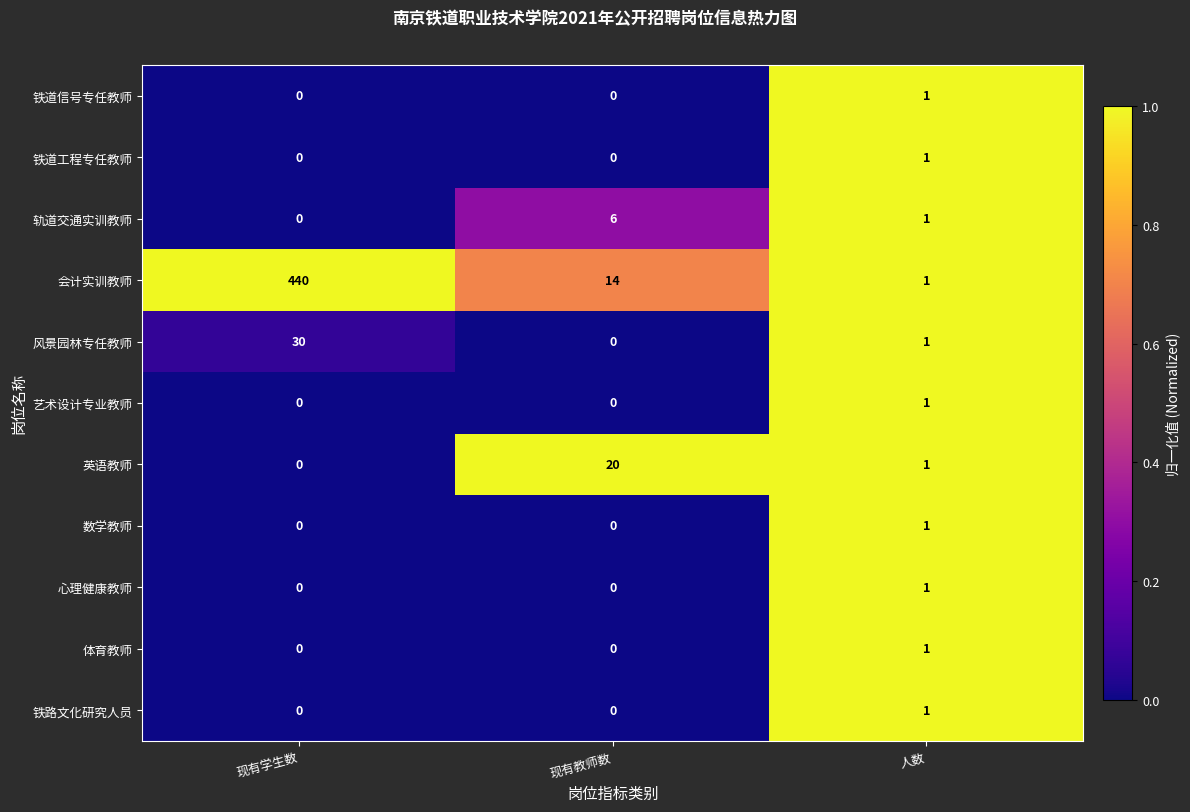

What is the difference between the 风景园林专任教师 values at 现有学生数 and 现有教师数?

30